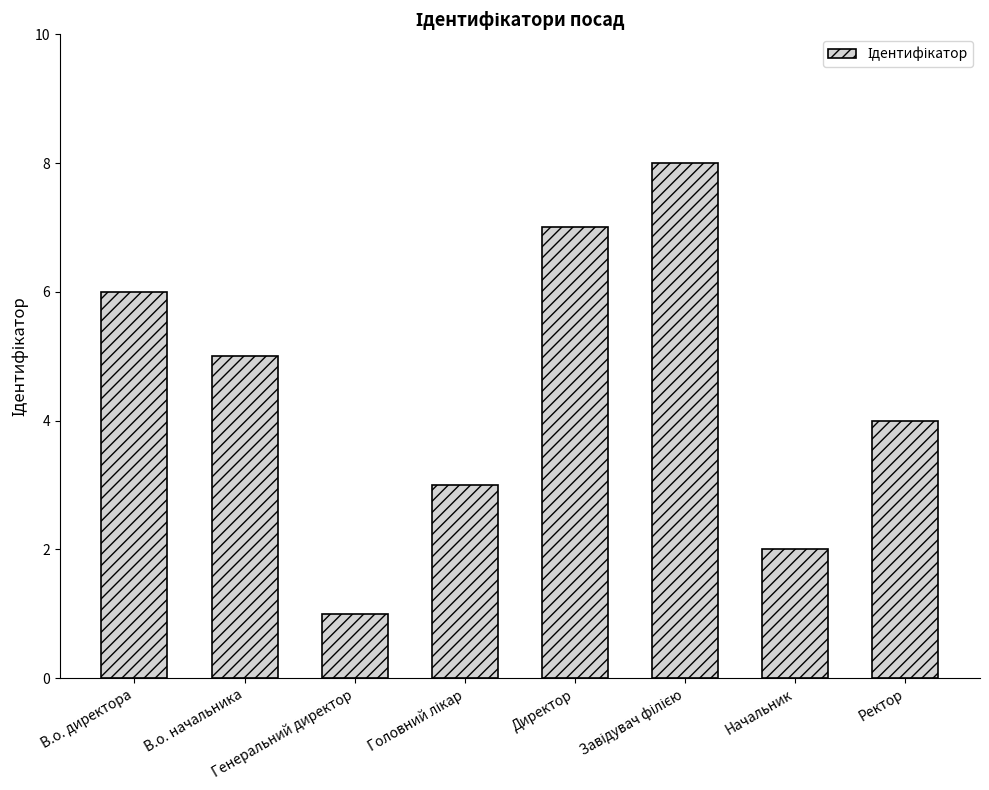

How many data points does each series have?

8